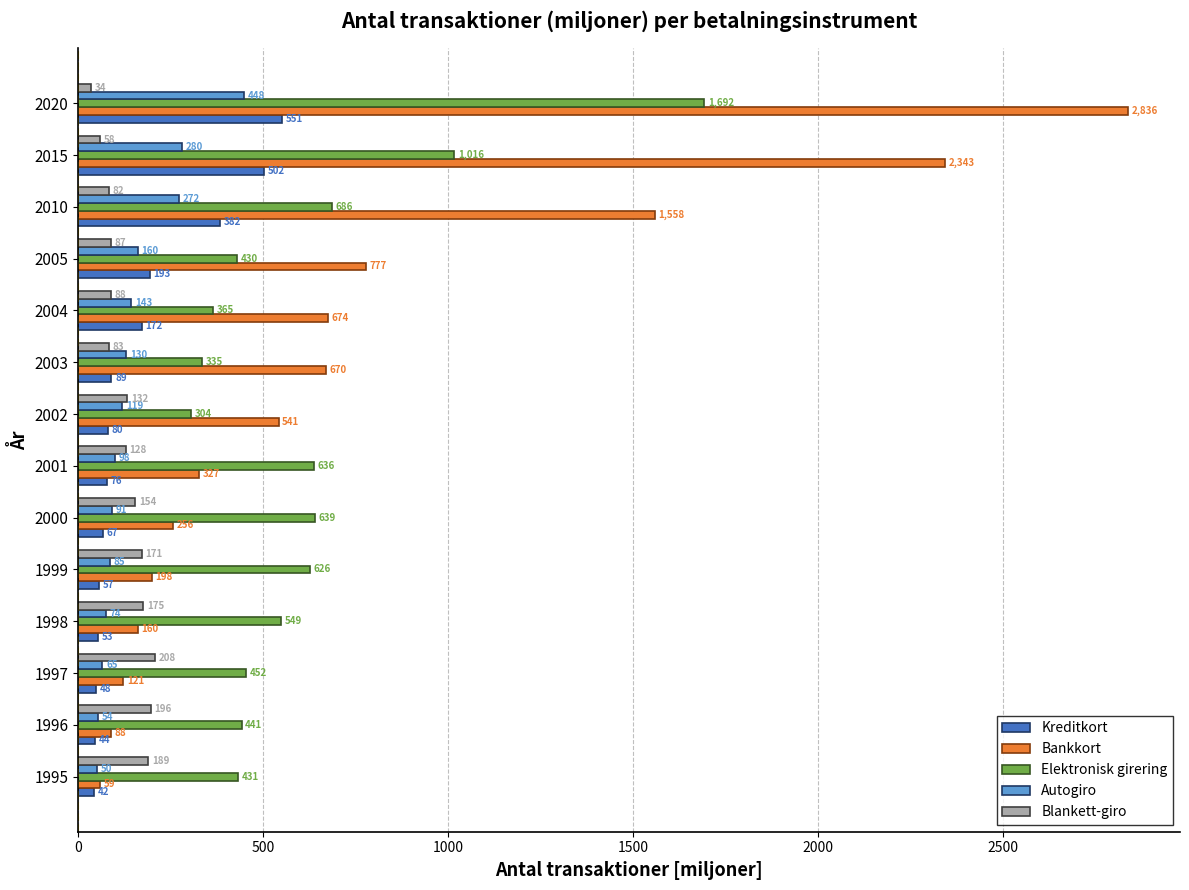

Count the number of categories in the chart.

14